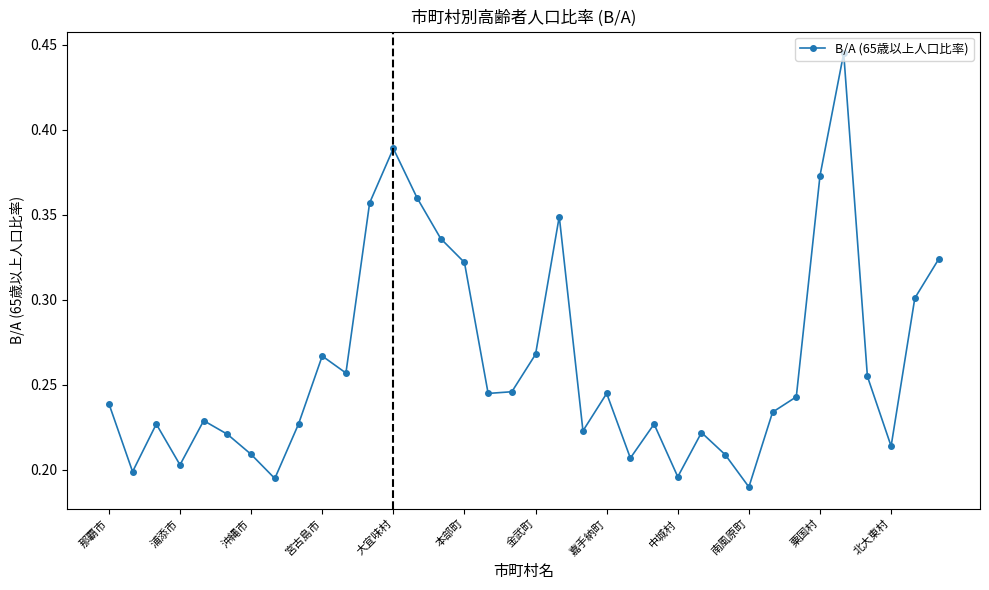

How many interior local peaks (higher than both neighbors) does the data have?

9